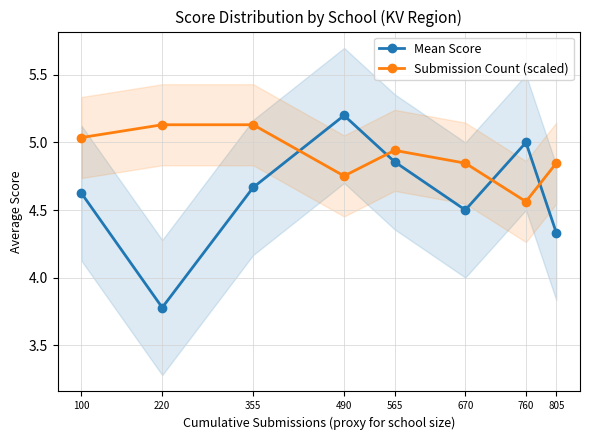

In Submission Count (scaled), how many points are higher than both neighbors (excluding endpoints)?

1